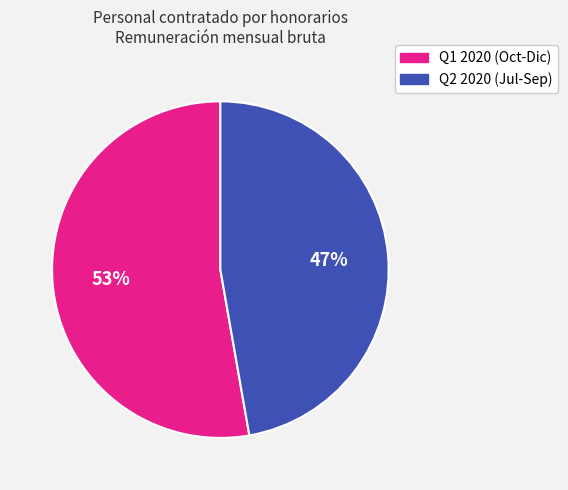

What is the largest slice in the pie chart?

Q1 2020 (Oct-Dic)